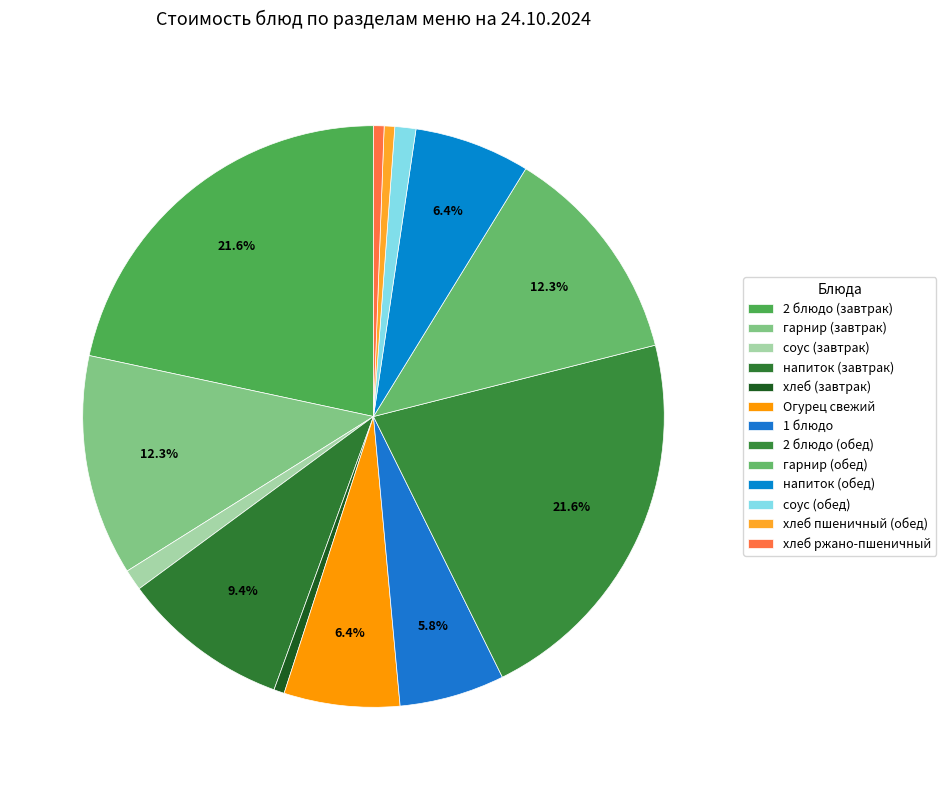

How many segments does this pie chart have?

13